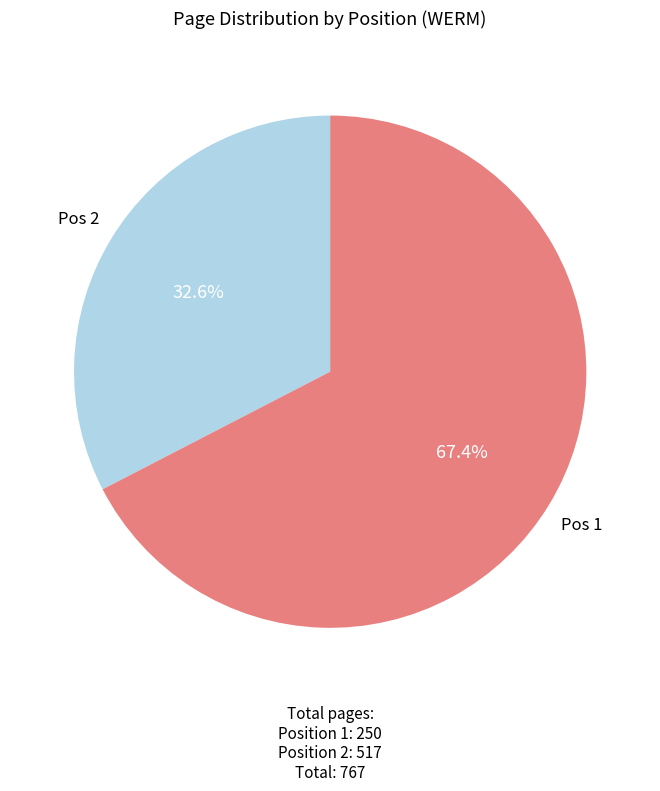

Is there any slice that represents more than half of the pie?

Yes